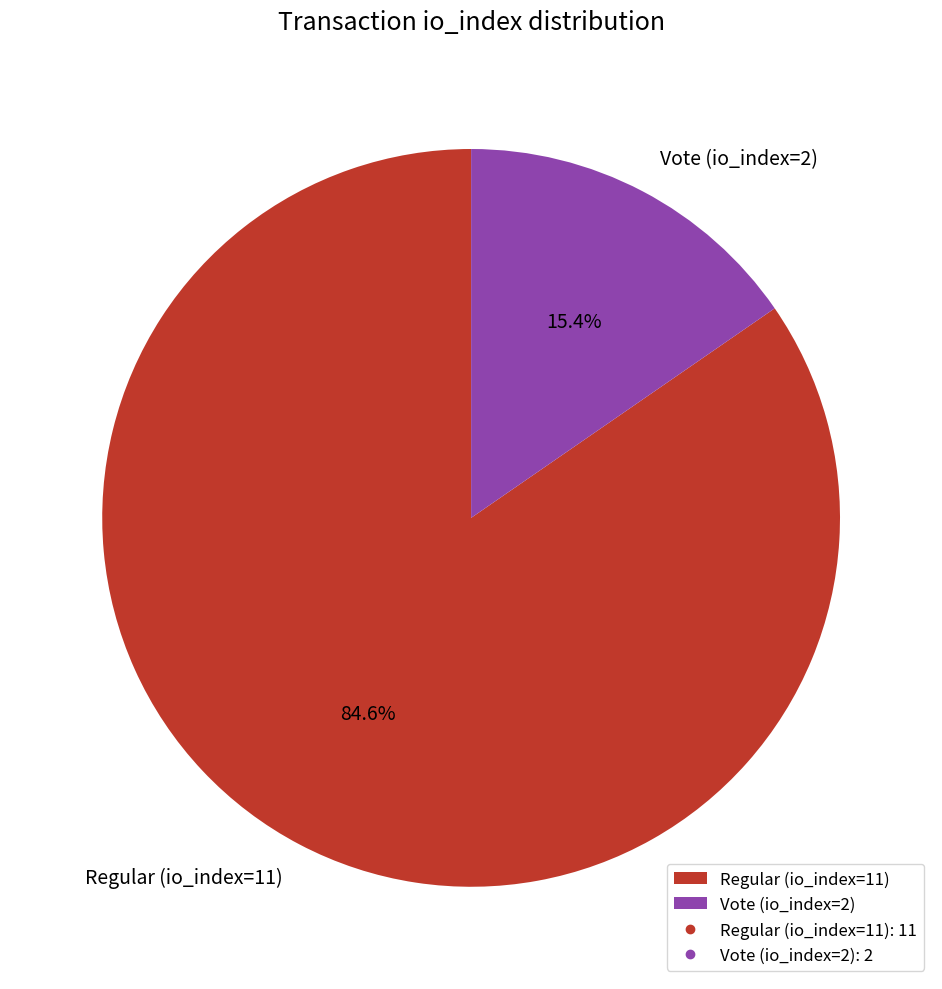

True or false: Regular (io_index=11) accounts for 85% of the total.

True